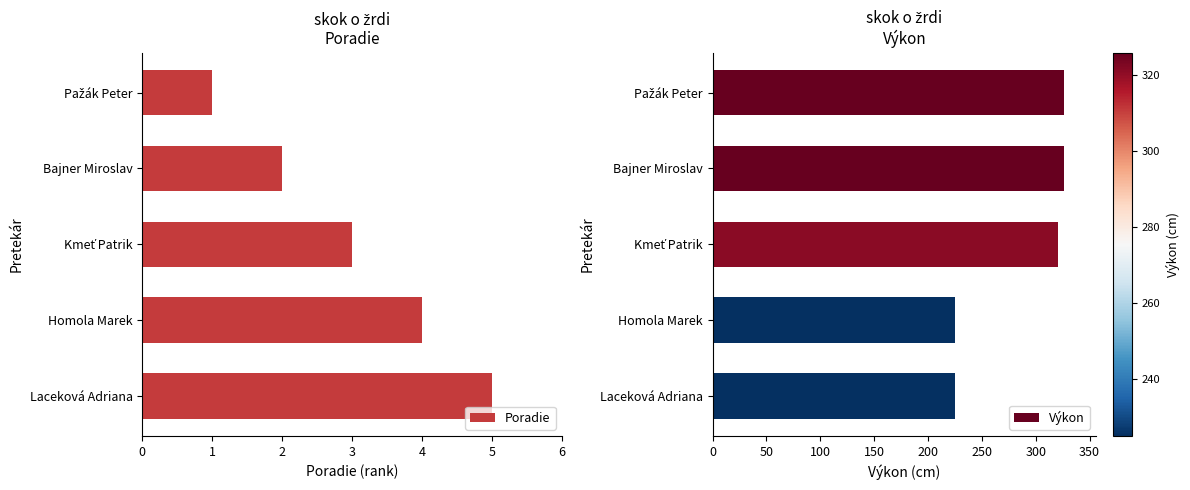

Read the Poradie value at Laceková Adriana.

5